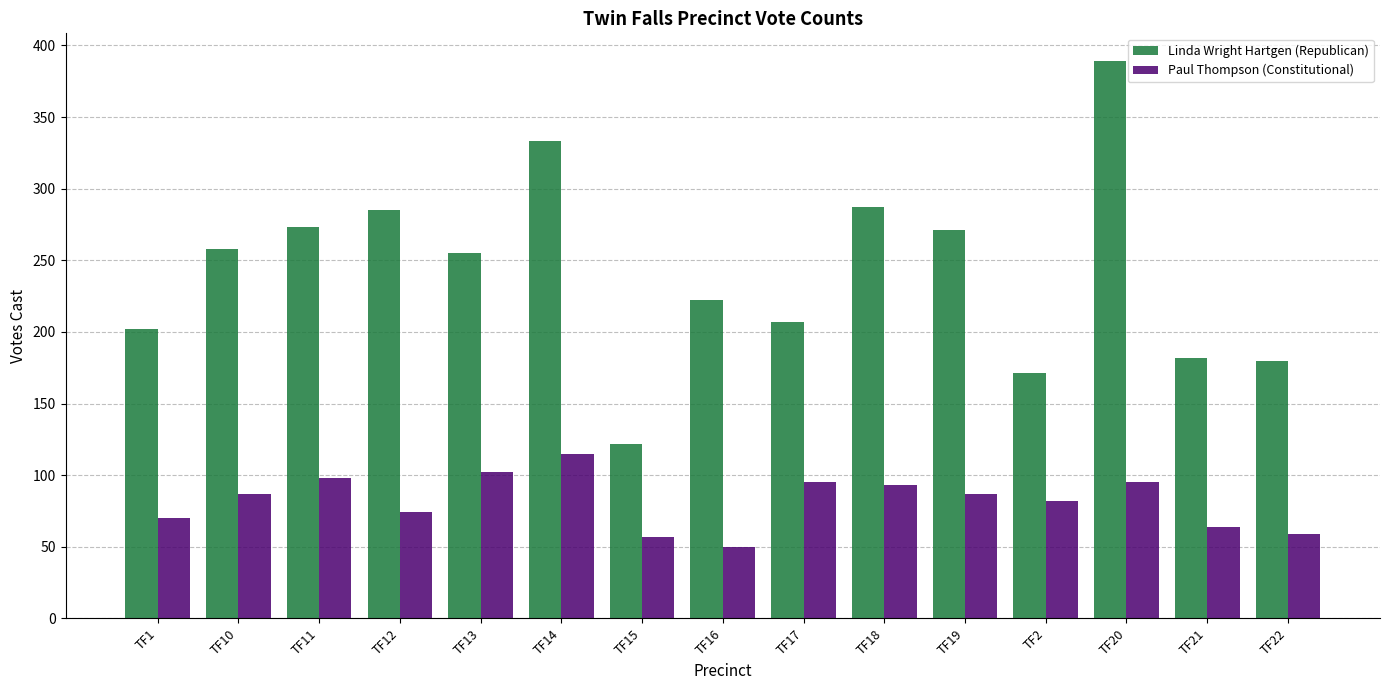

How many bars are there in each group?

2